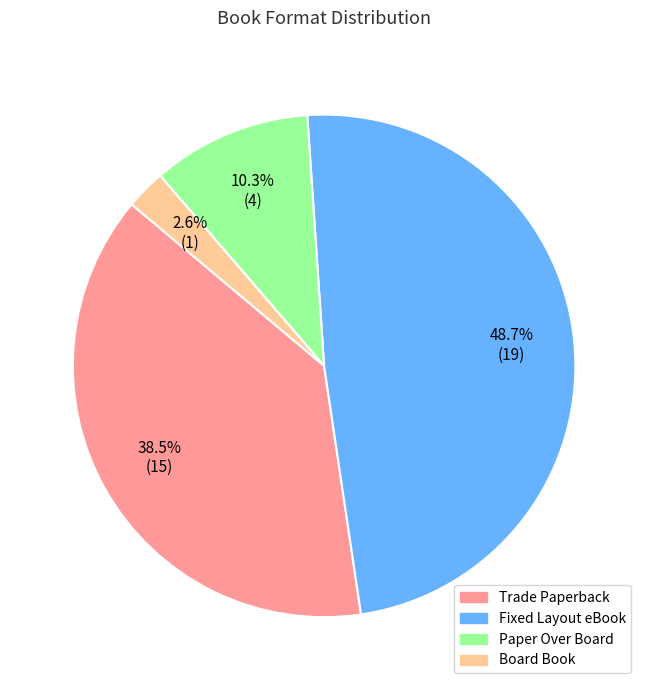

What percentage is NOT represented by Fixed Layout eBook?

51.3%